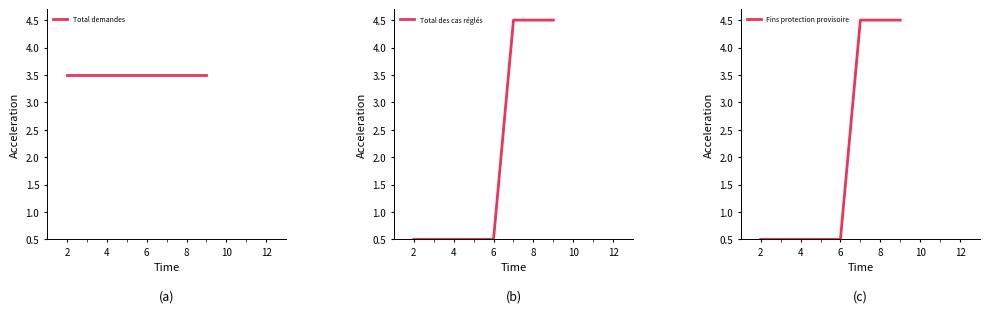

Reading right to left, what are all the values shown in this chart?

Total demandes: 3.5	3.5	3.5	3.5	3.5	3.5	3.5	3.5
Total des cas réglés: 4.5	4.5	4.5	0.5	0.5	0.5	0.5	0.5
Fins protection provisoire: 4.5	4.5	4.5	0.5	0.5	0.5	0.5	0.5